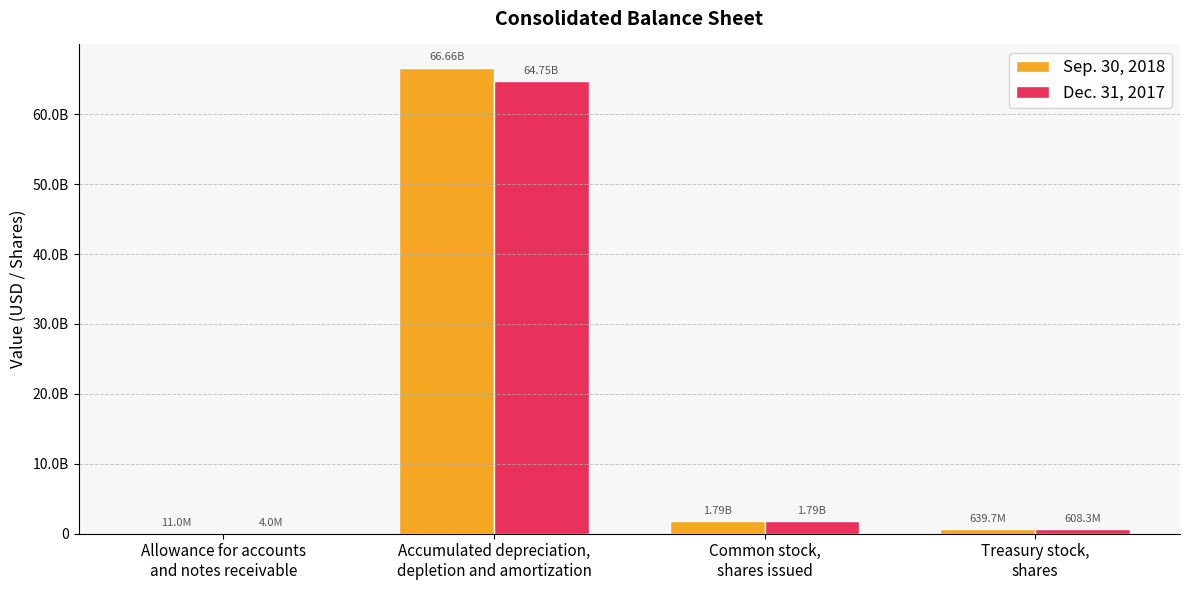

Which label corresponds to the smallest value in the chart?

Allowance for accounts
and notes receivable